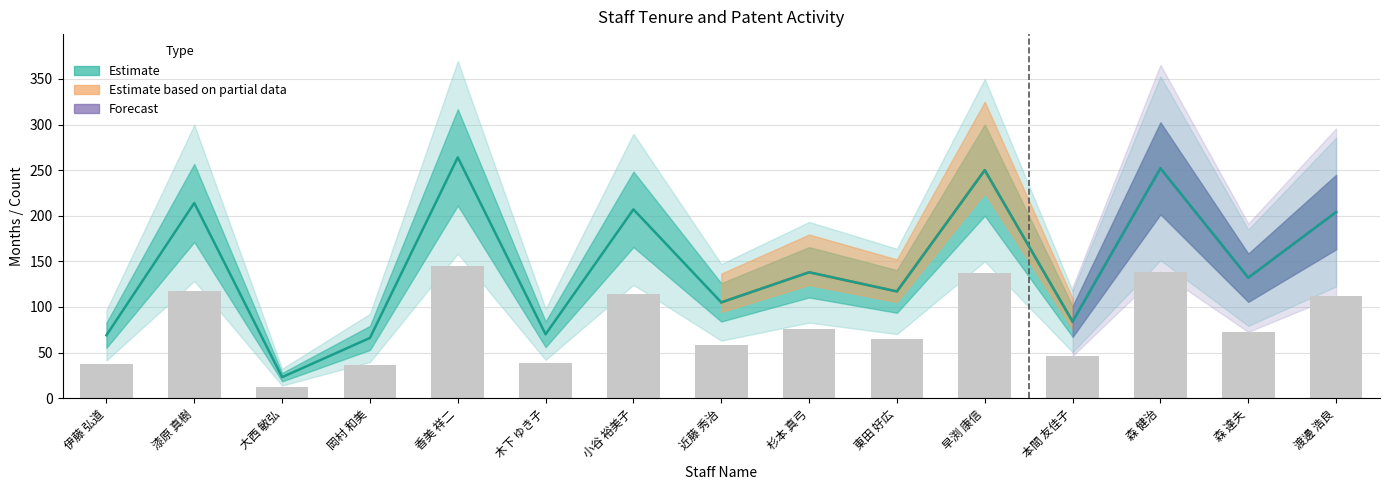

What is the difference between the 在籍月数 (scaled) values at 森 達夫 and 木下 ゆき子?

34.1